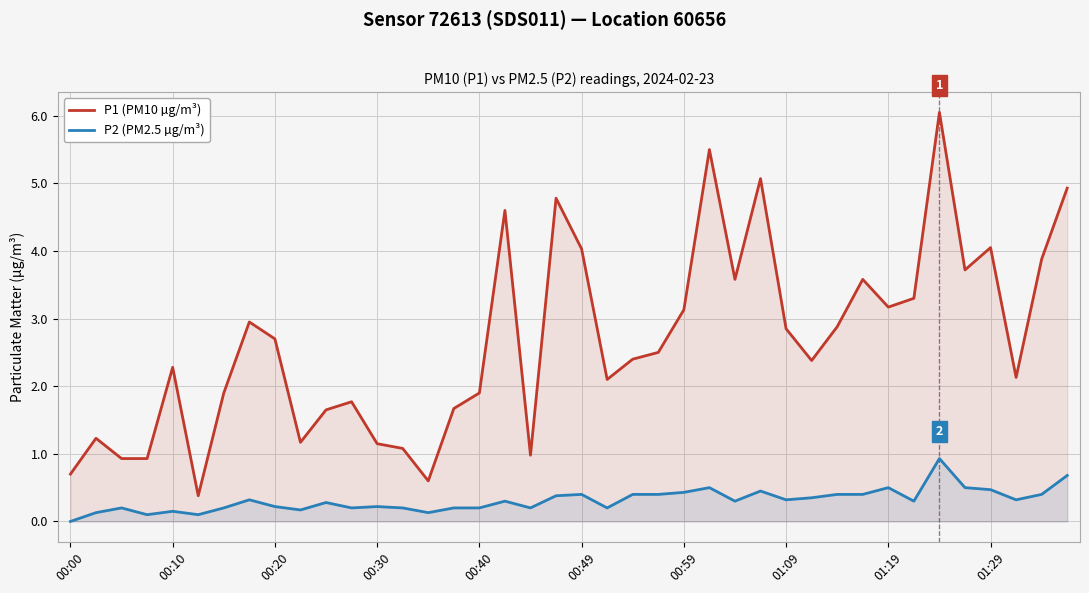

True or false: P2 (PM2.5 µg/m³) has a value of 0.1 at 00:10.

True